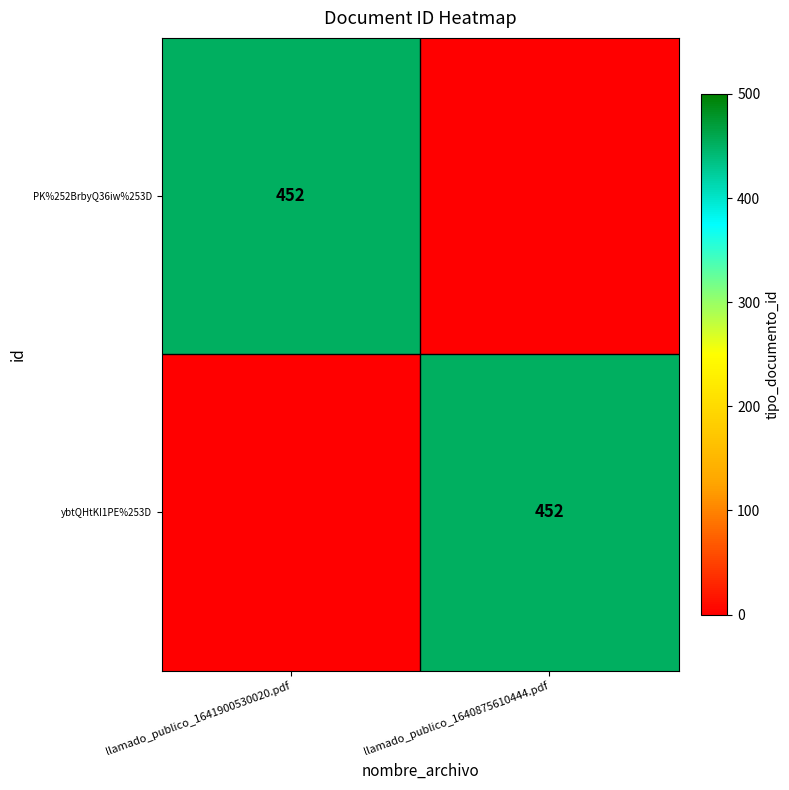

At how many categories does at least one series exceed 384?

2